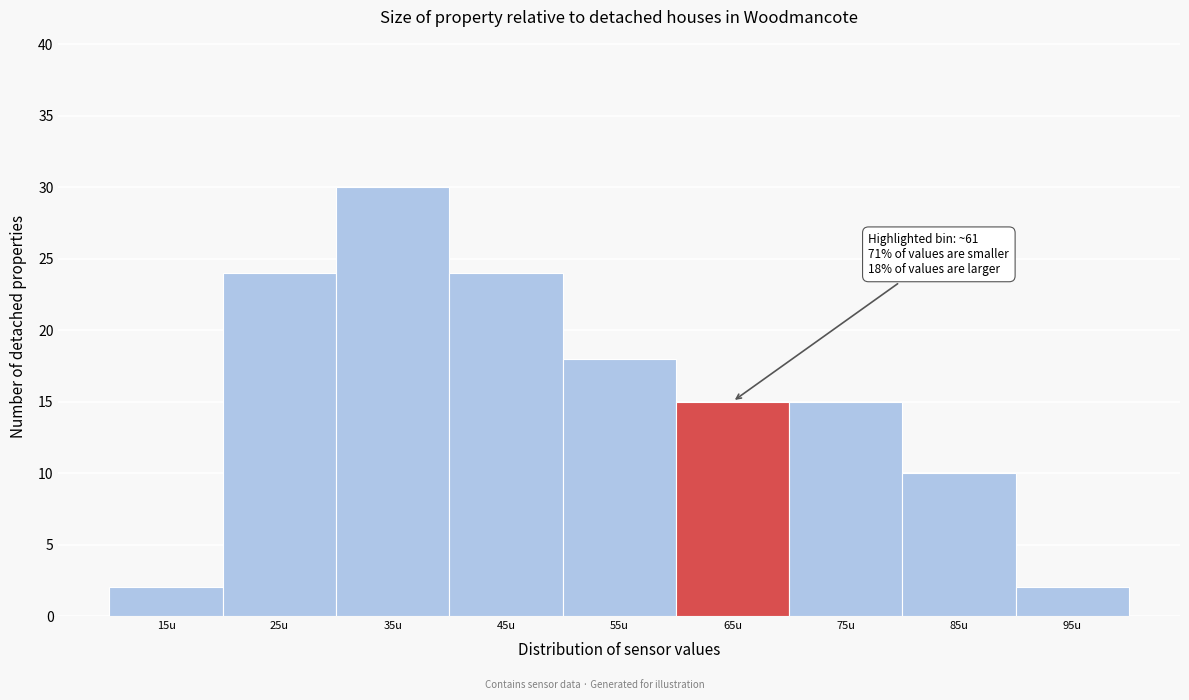

Which range on the x-axis has the tallest bar?

30 to 40